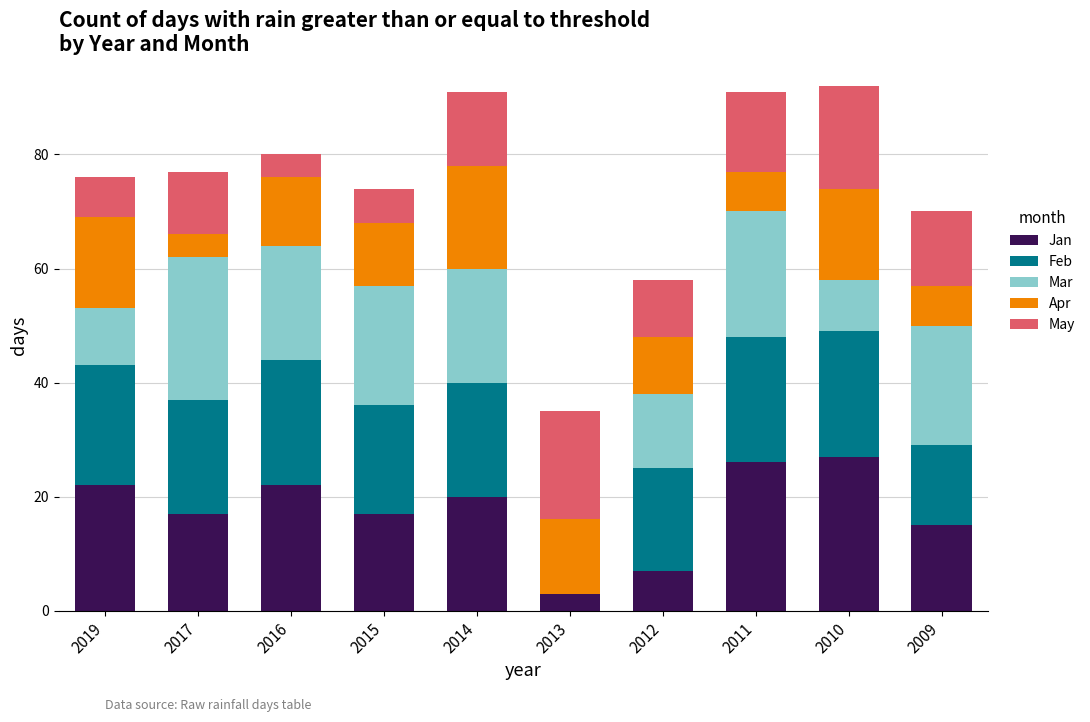

What is the total value across all series at 2015?

74